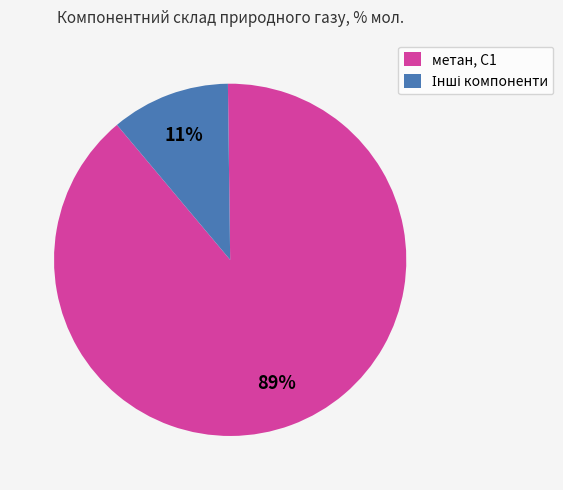

Does any single category account for the majority?

Yes